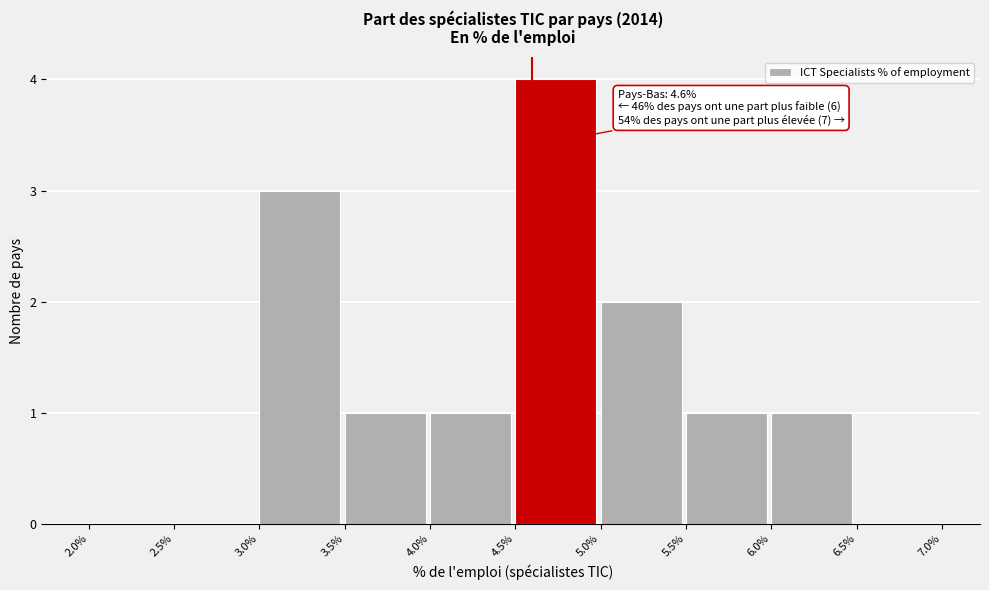

Over which range of the x-axis is the bar tallest?

4.5% to 5.0%